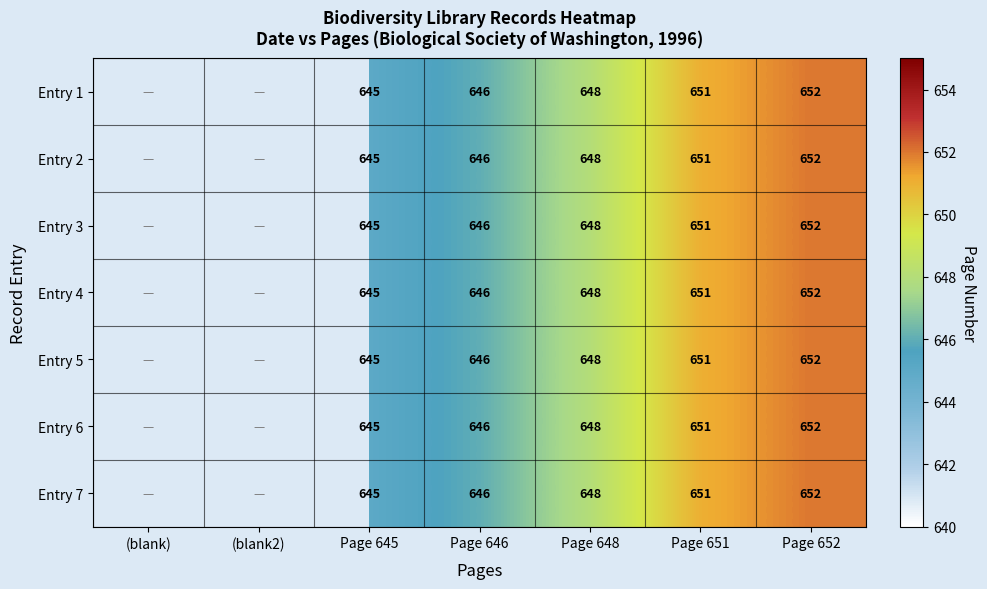

The Entry 1 series shows 211.1 at Page 645. True or false?

False